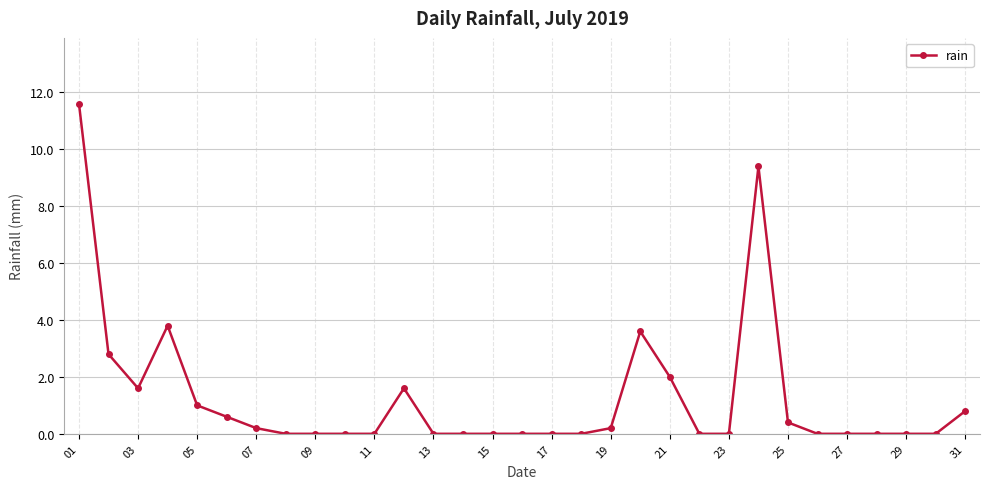

What is the value of the 21st point from the left?

2.0